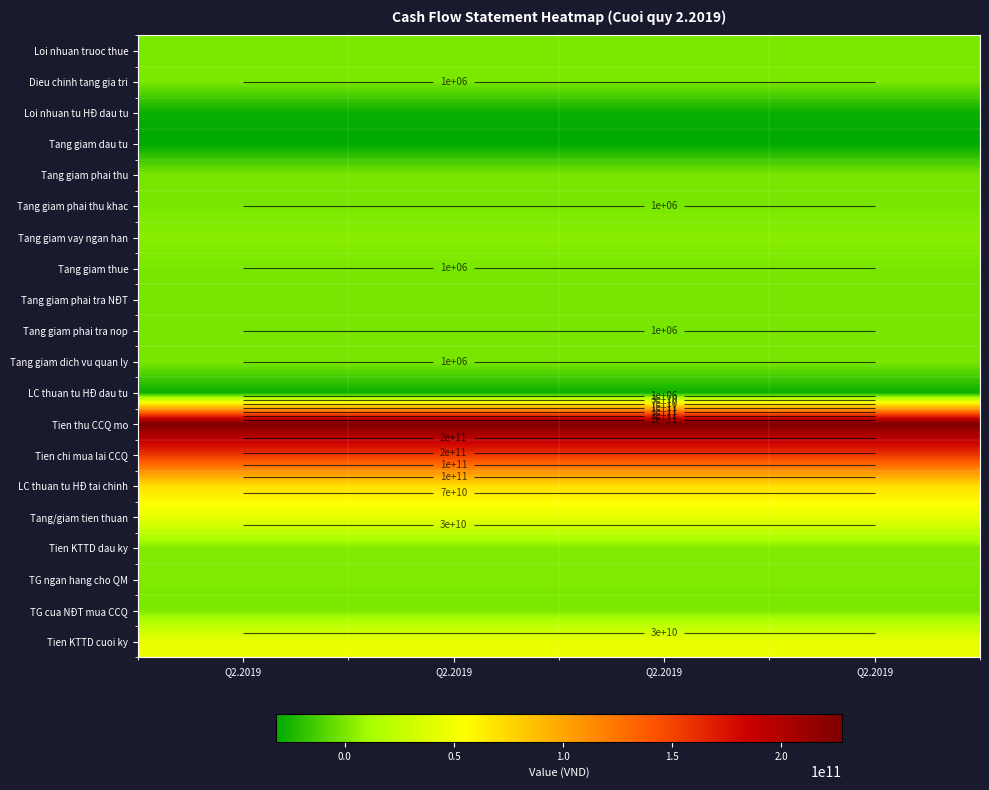

At which category does the chart reach its minimum across all series?

Q2.2019